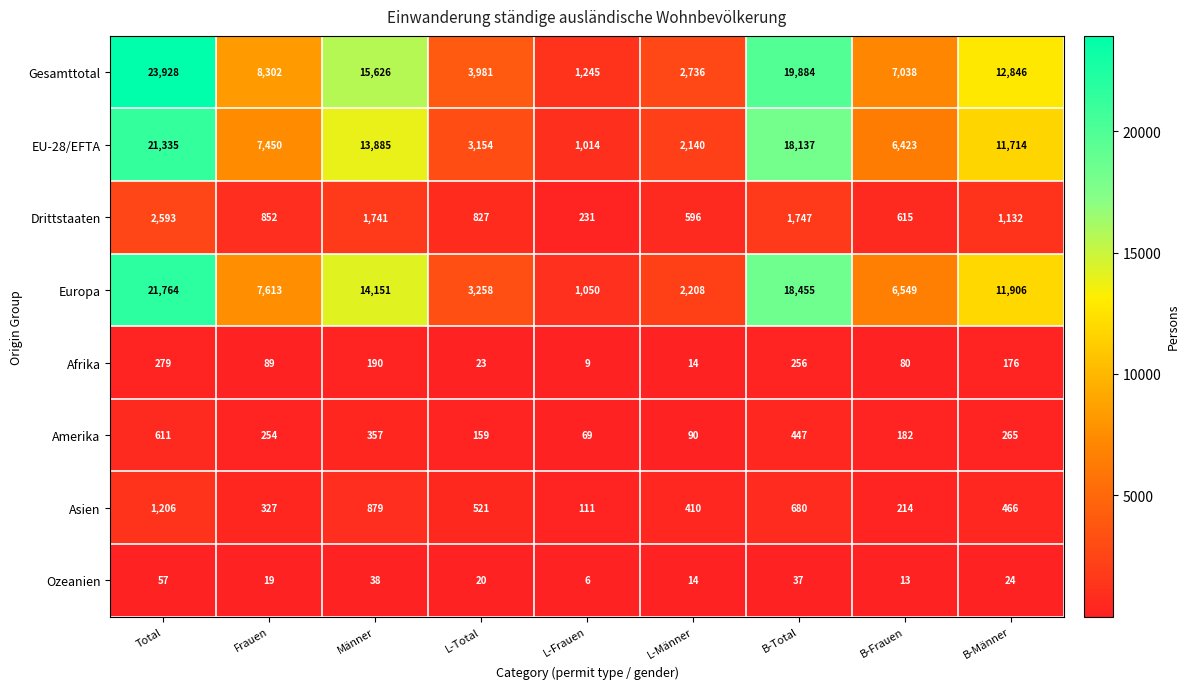

What is the difference between the maximum and minimum values in the Ozeanien series?

51